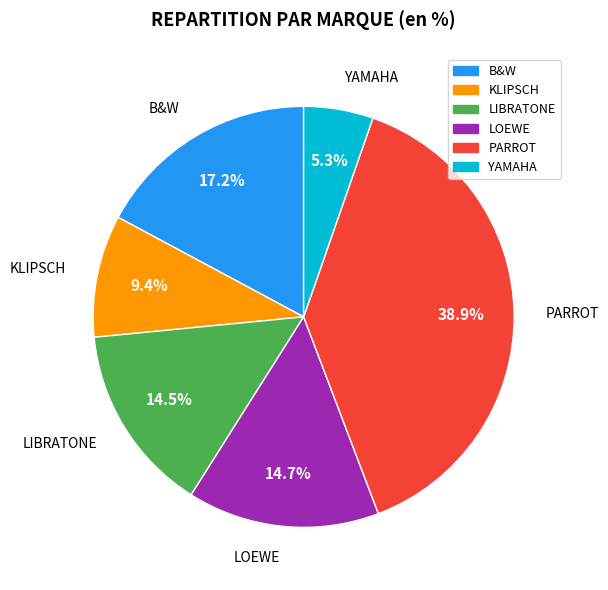

To the nearest percent, what is the average slice percentage?

17%